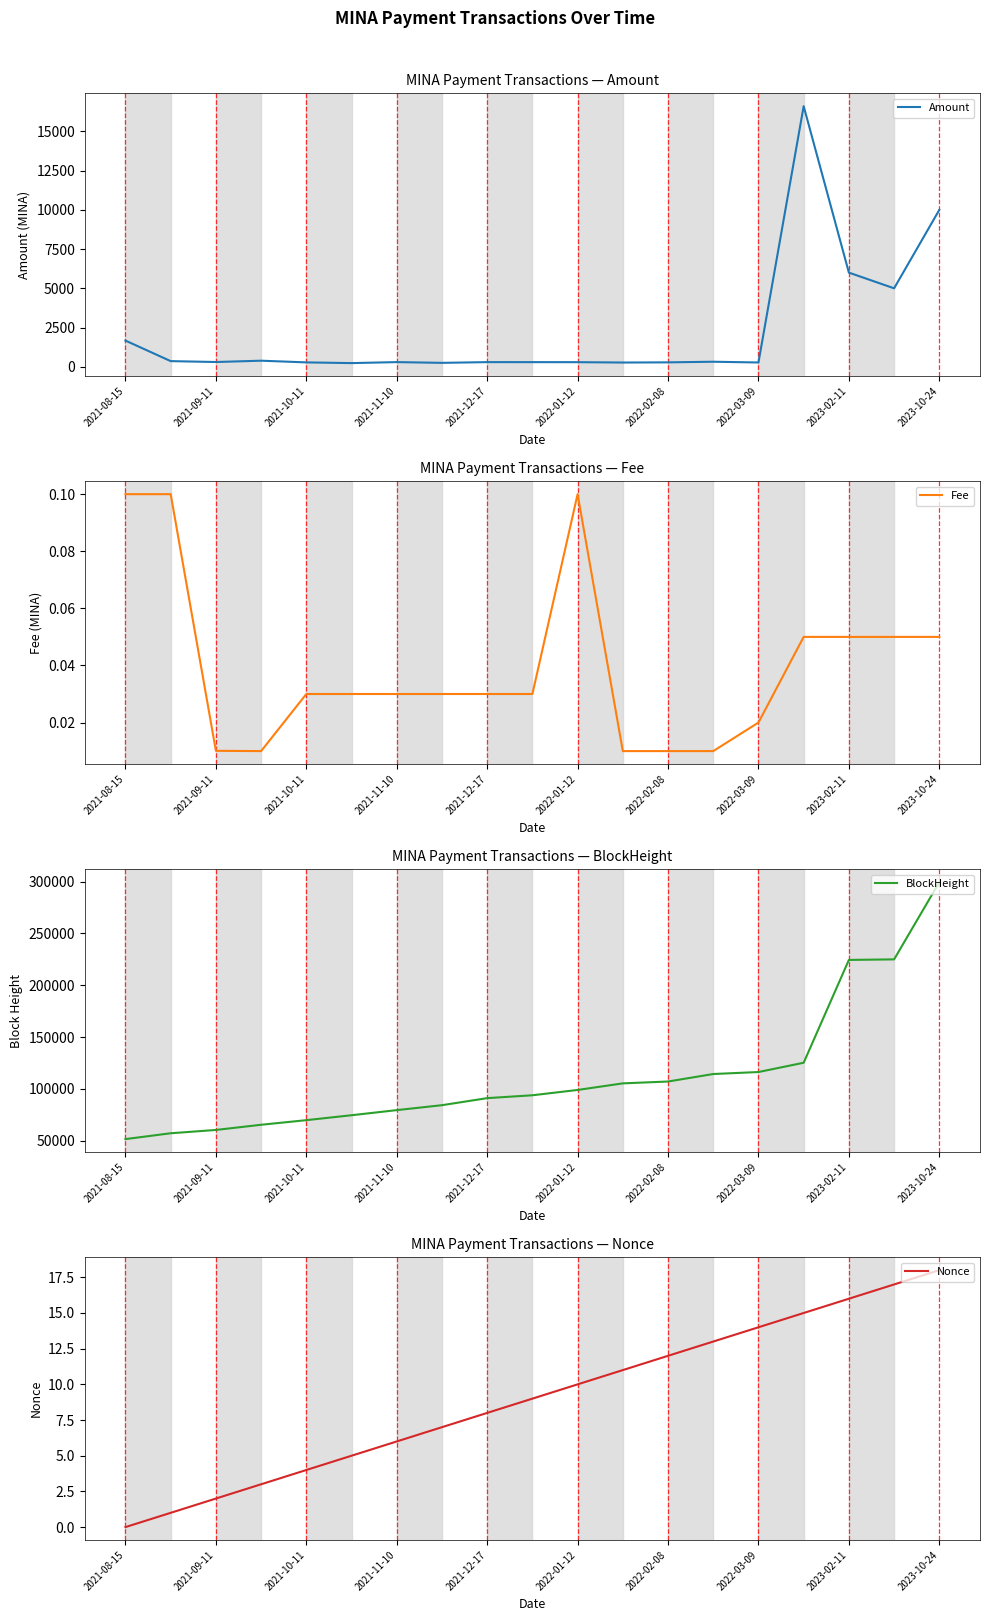

At how many categories does at least one series exceed 31604?

19